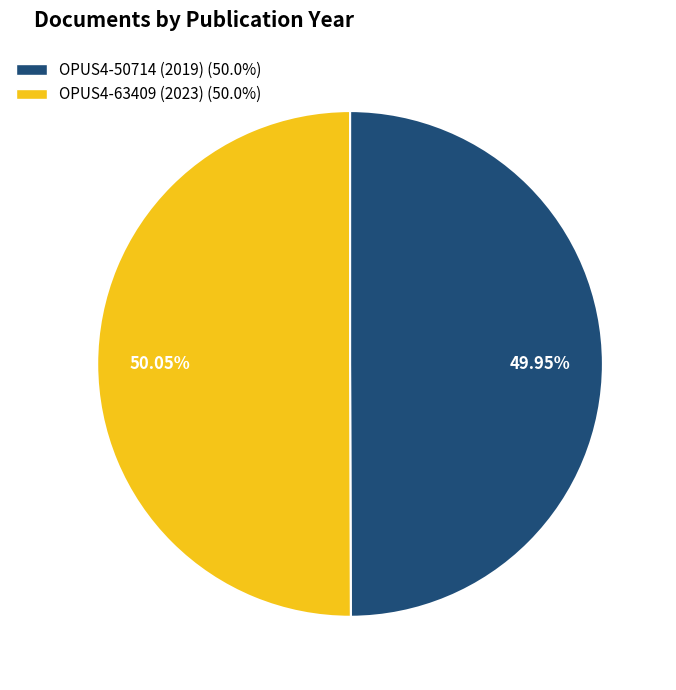

Is it true that OPUS4-50714 (2019) is 61% of the pie?

False